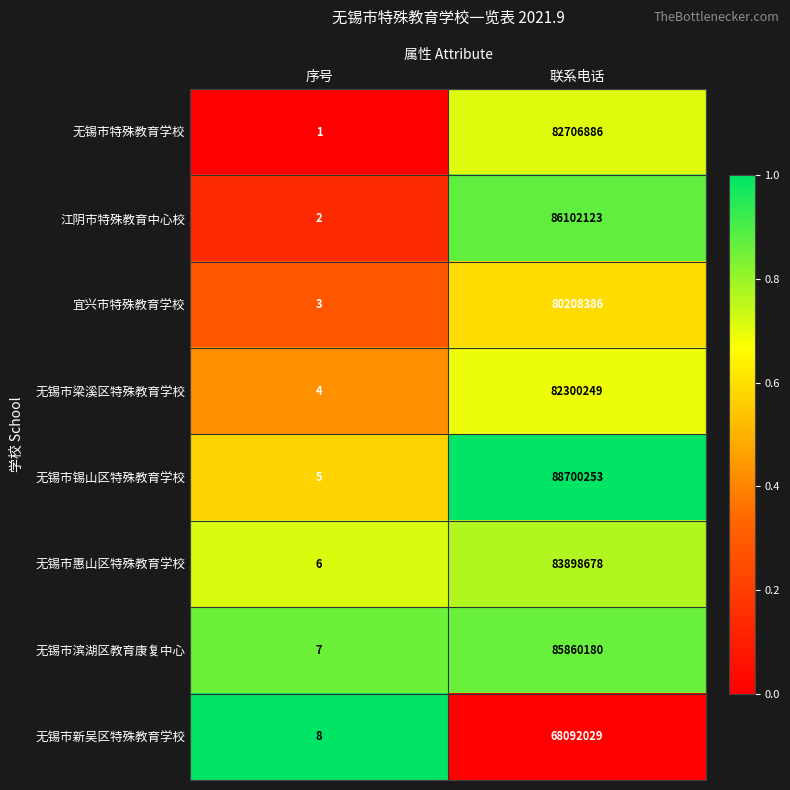

Which series has the largest range (max minus min)?

无锡市锡山区特殊教育学校